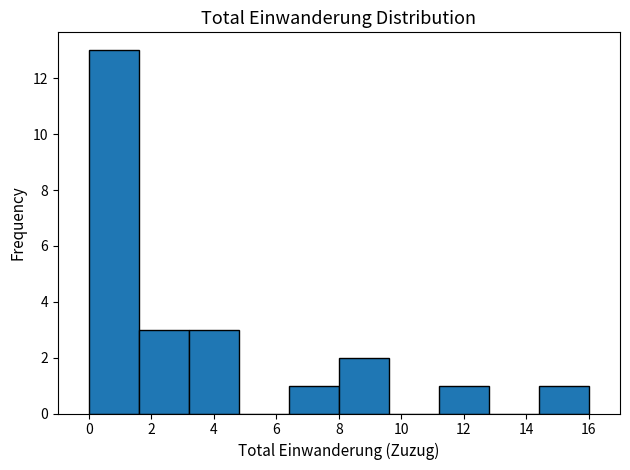

What is the height of the bar covering 14.4 to 16.0 on the x-axis? The values are not printed on the chart, so give them approximately, as read against the axis.

1